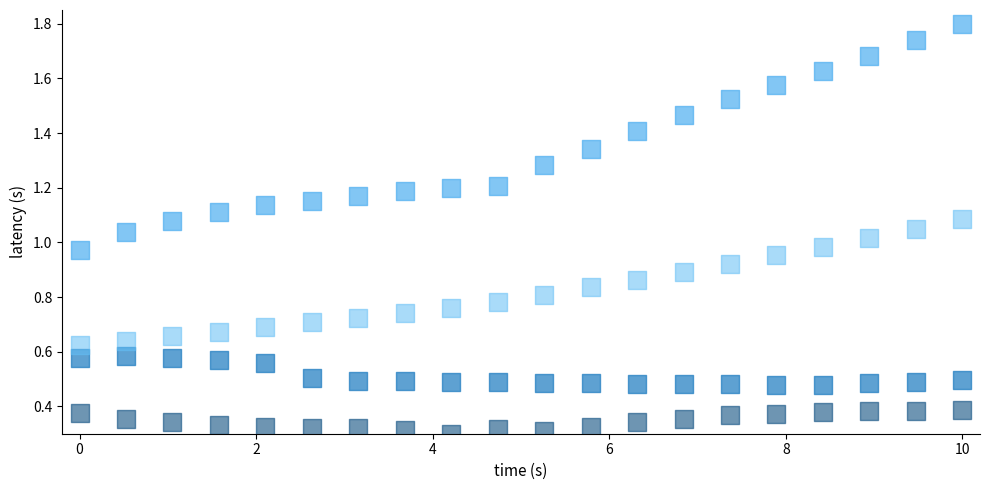

Across all data points, what is the range of X values (max minus min)?

10.0